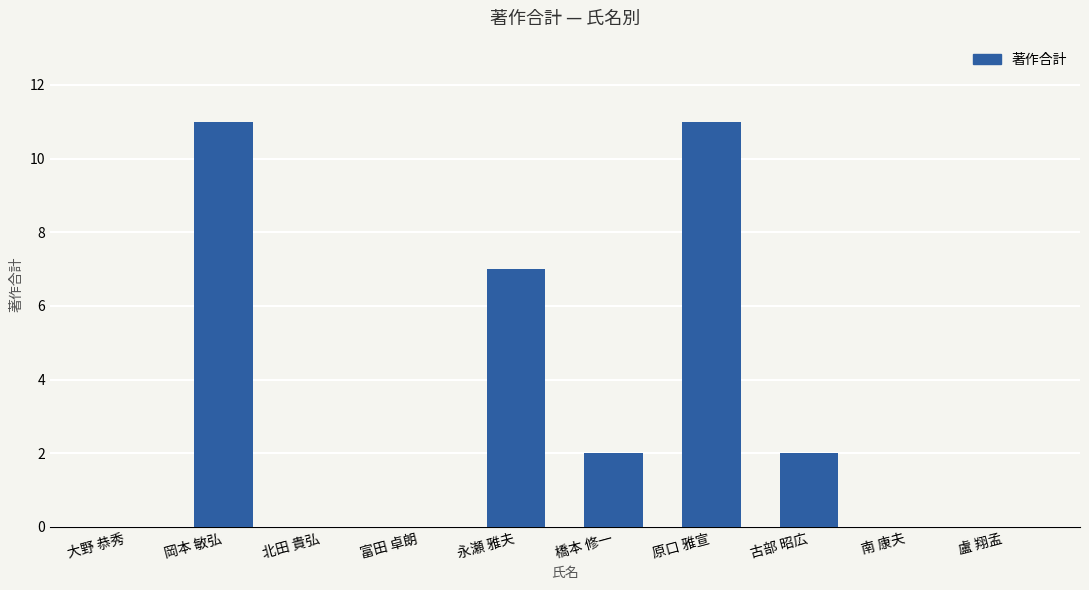

Which has a higher value, 橋本 修一 or 原口 雅宣?

原口 雅宣